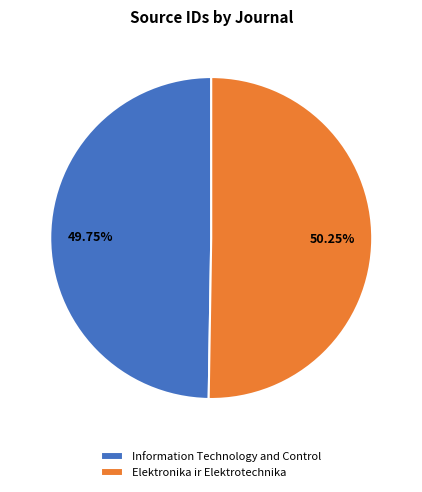

Does Elektronika ir Elektrotechnika represent more than half of the total?

Yes